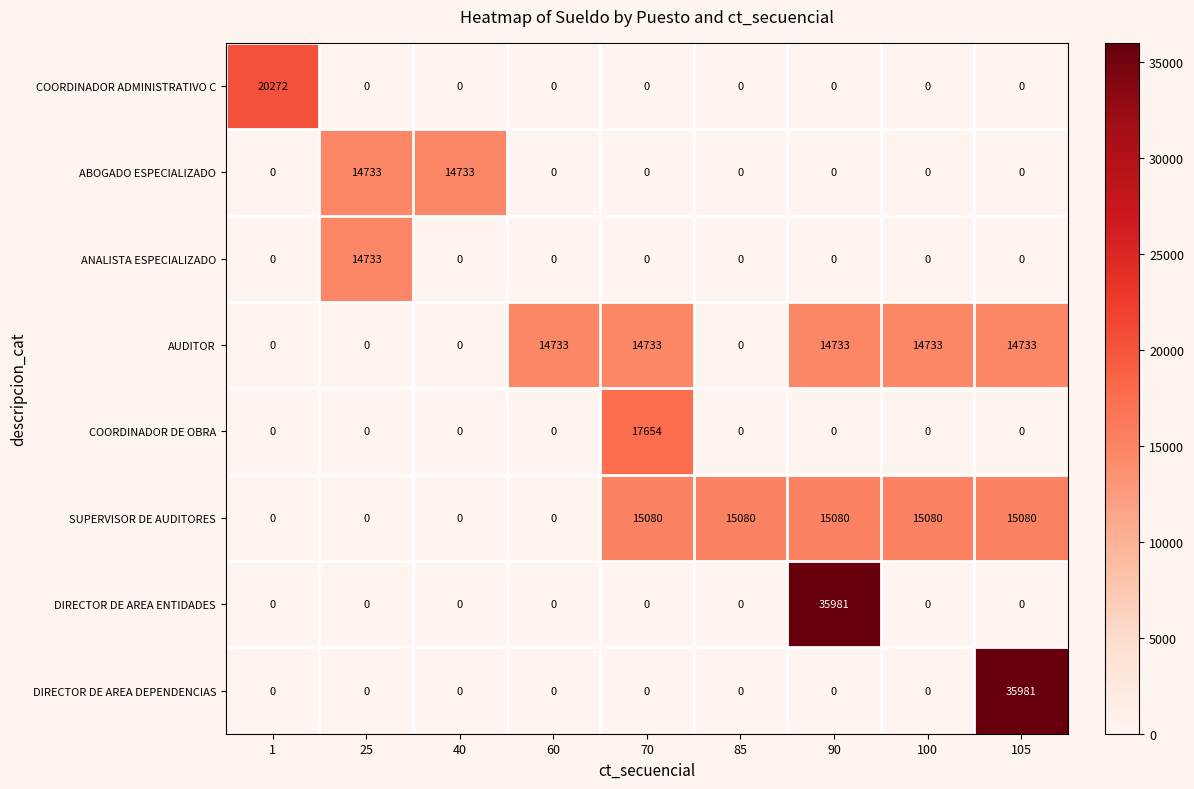

What is the approximate value of SUPERVISOR DE AUDITORES at 85, to the nearest 50?

15100